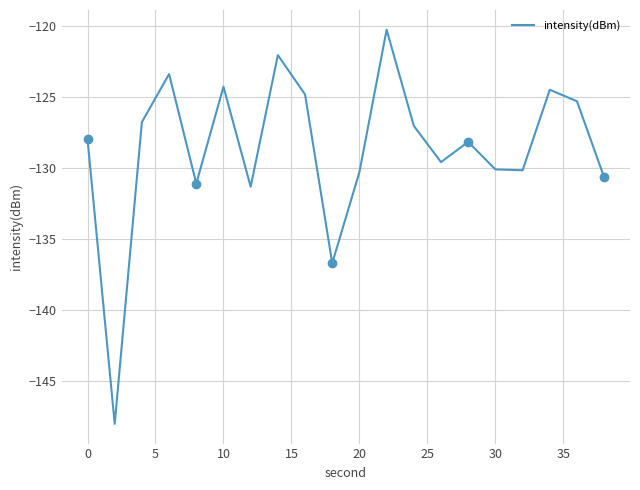

How many values are below -127?

12